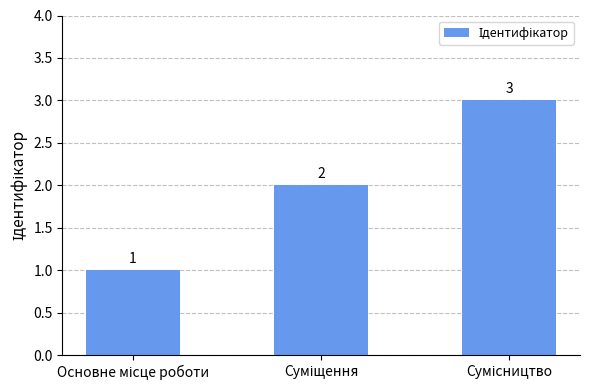

What is the value of the 2nd bar from the left?

2